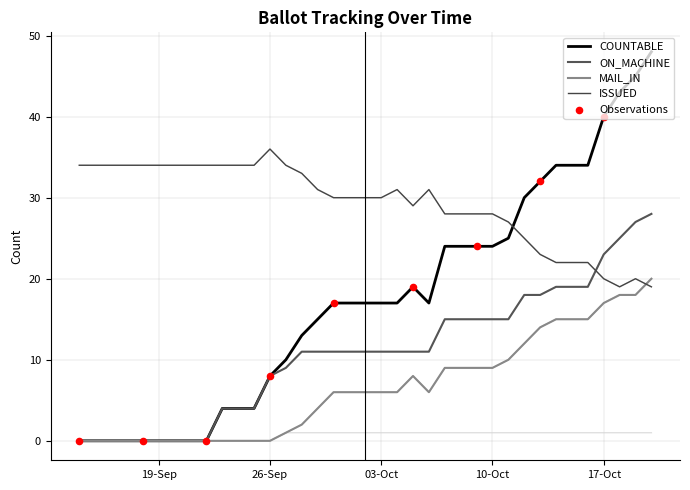

Is the value of ON_MACHINE at 21-Sep-2023 greater than the value of MAIL_IN at 18-Sep-2023?

No